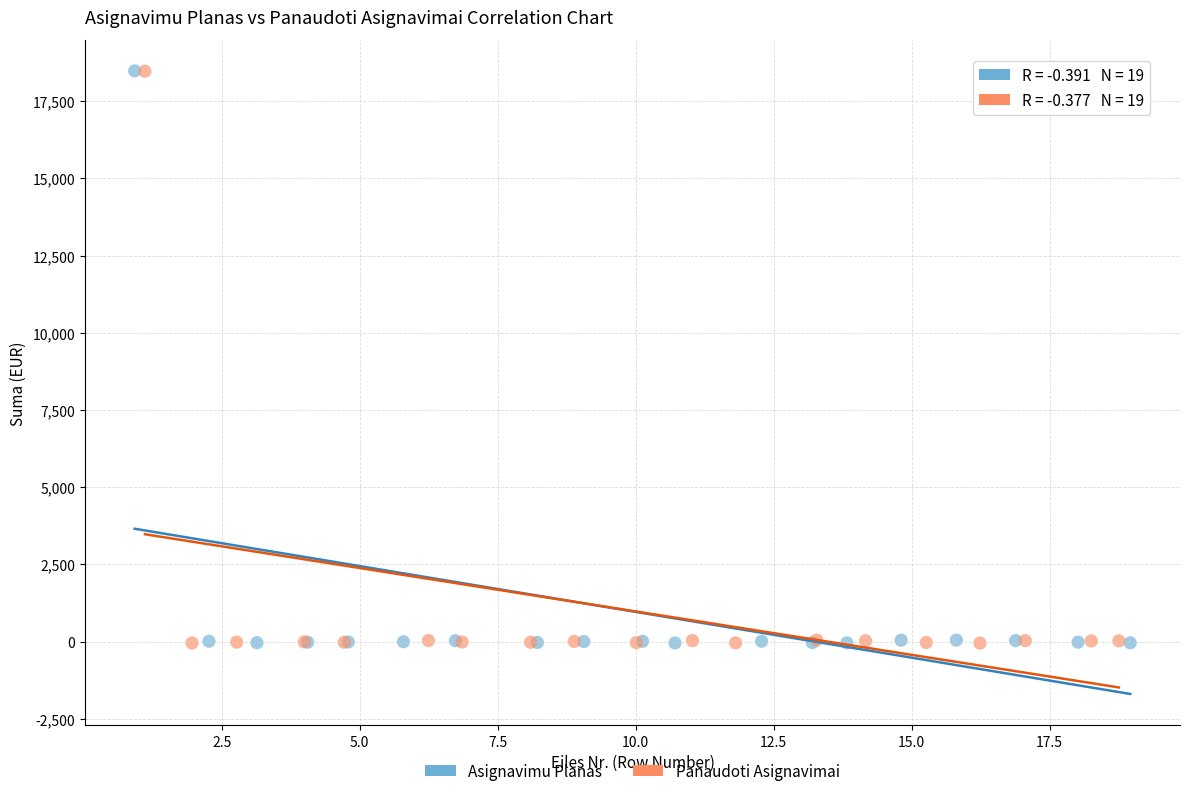

Which series has the largest Y range (max minus min)?

Asignavimu Planas